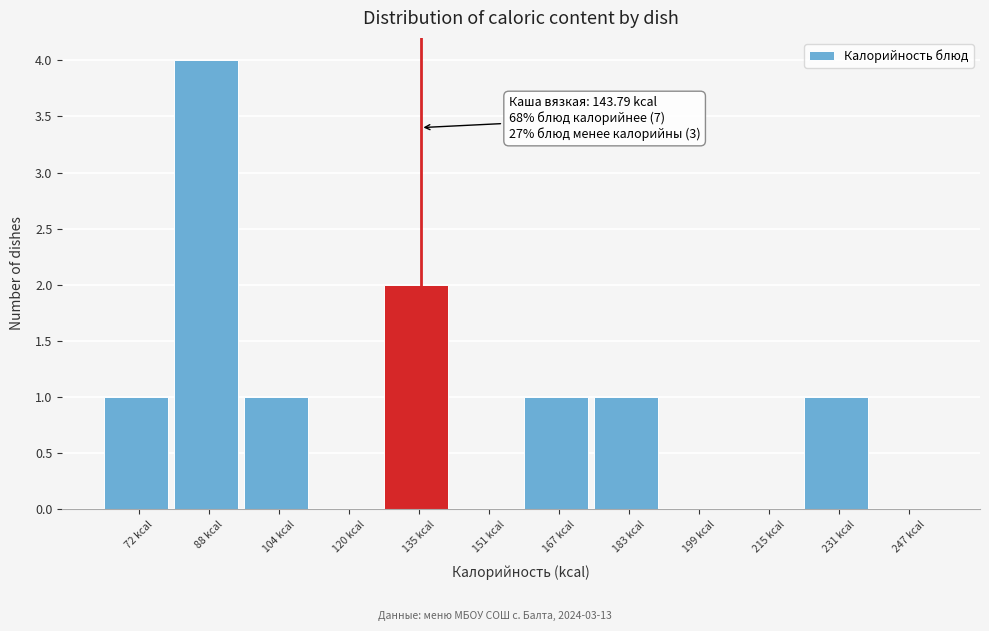

Reading left to right, list all the values displayed in this chart.

72 kcal=1	88 kcal=4	104 kcal=1	120 kcal=0	135 kcal=2	151 kcal=0	167 kcal=1	183 kcal=1	199 kcal=0	215 kcal=0	231 kcal=1	247 kcal=0